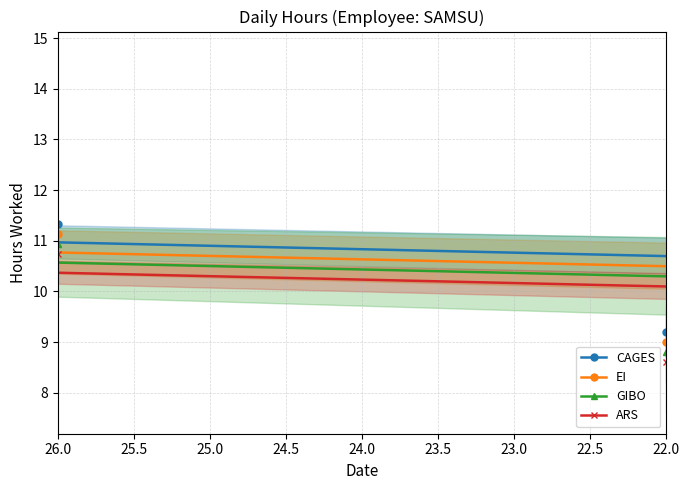

How many distinct data groups are displayed?

4